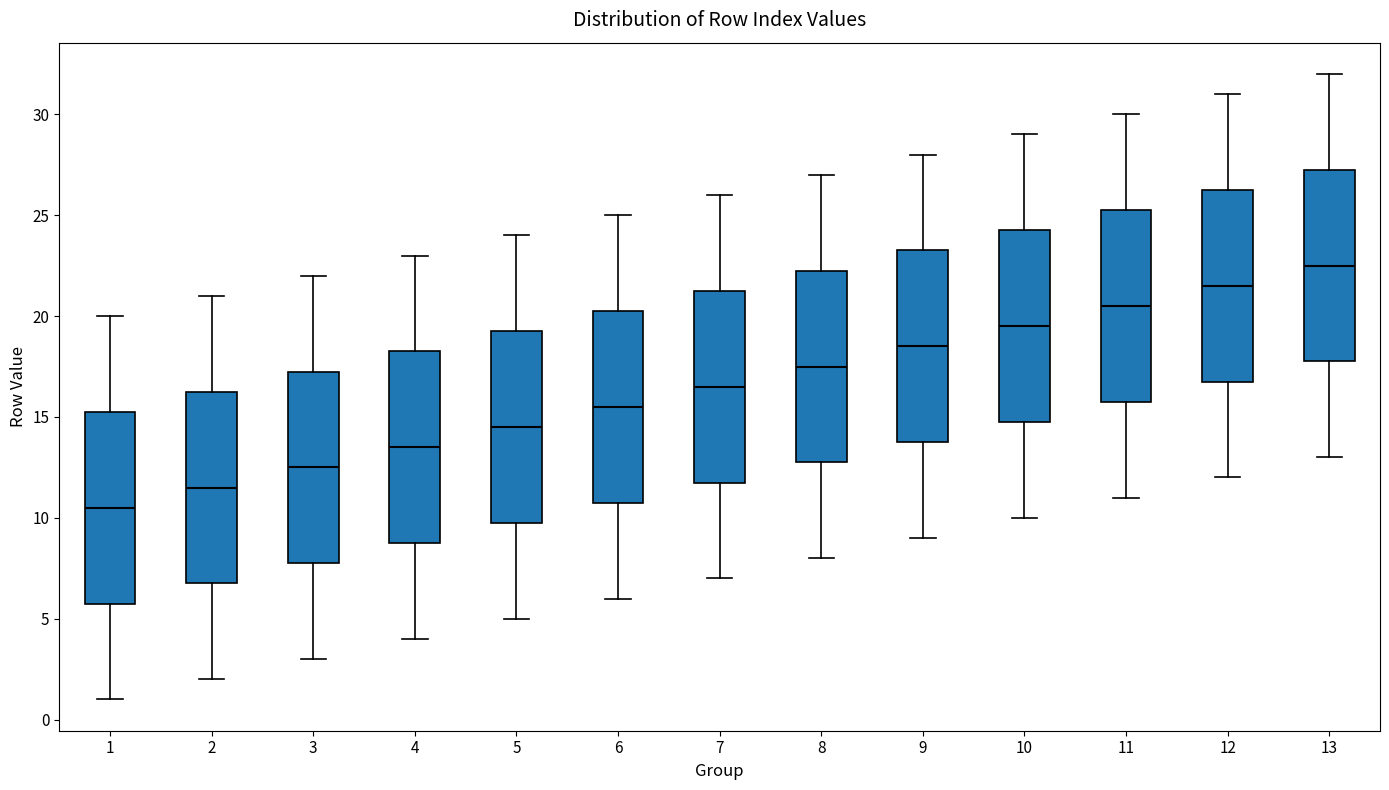

Where is the upper edge of the box at x = 11 on the y-axis? The values are not printed on the chart, so give them approximately, as read against the axis.

25.5